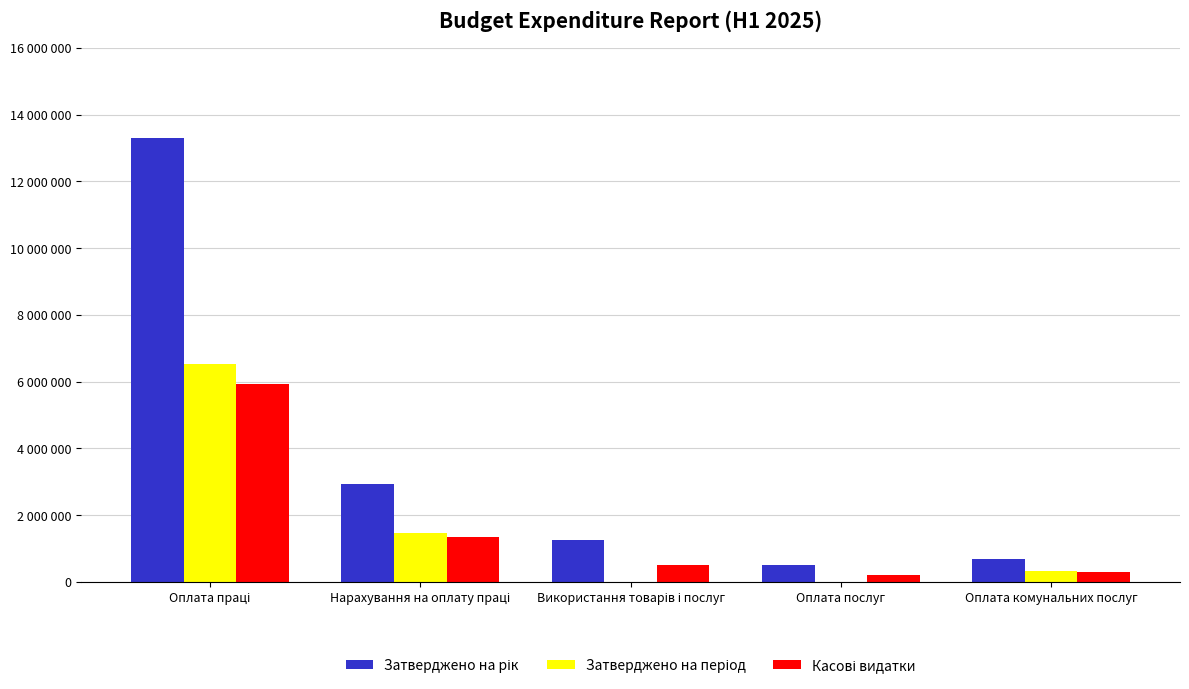

Are the bars horizontal?

No